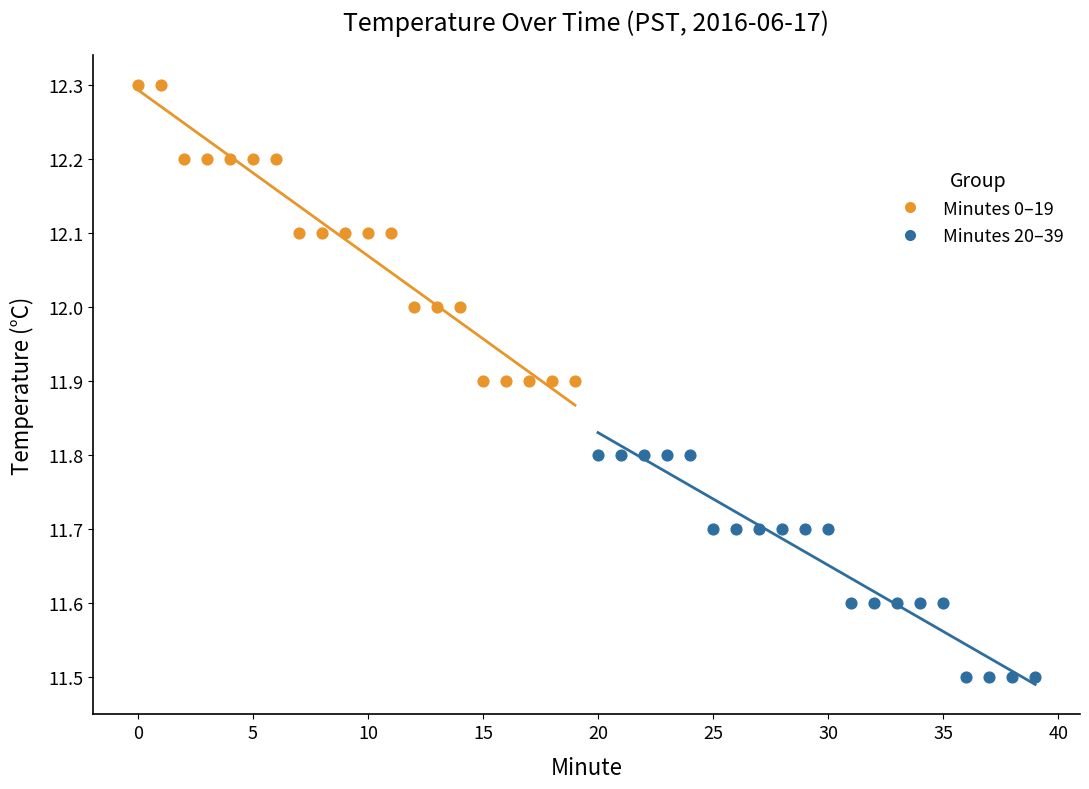

What are all the series names shown in the legend?

Minutes 0–19, Minutes 20–39